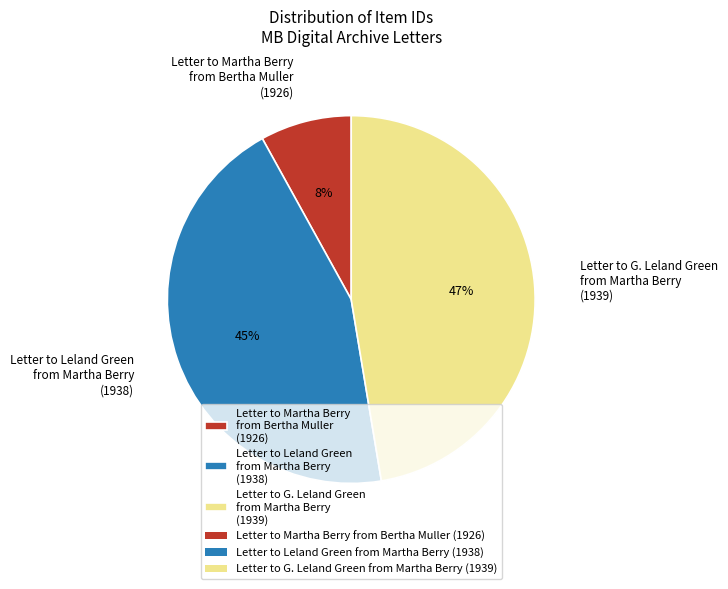

The Letter to Leland Green from Martha Berry (1938) slice represents 45% of the pie. True or false?

True